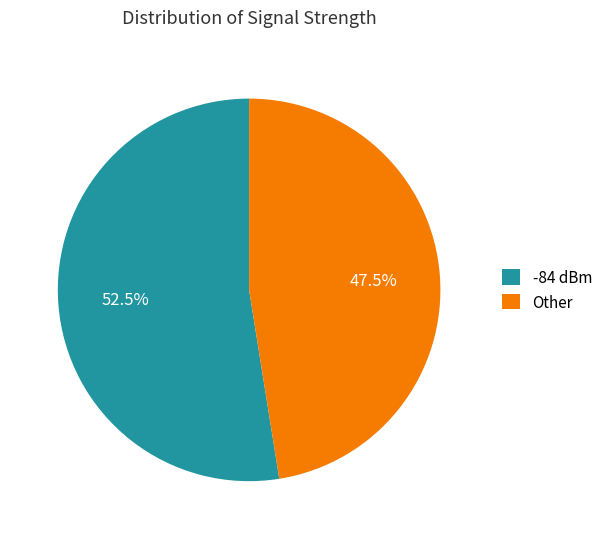

Between Other and -84 dBm, which is larger?

-84 dBm